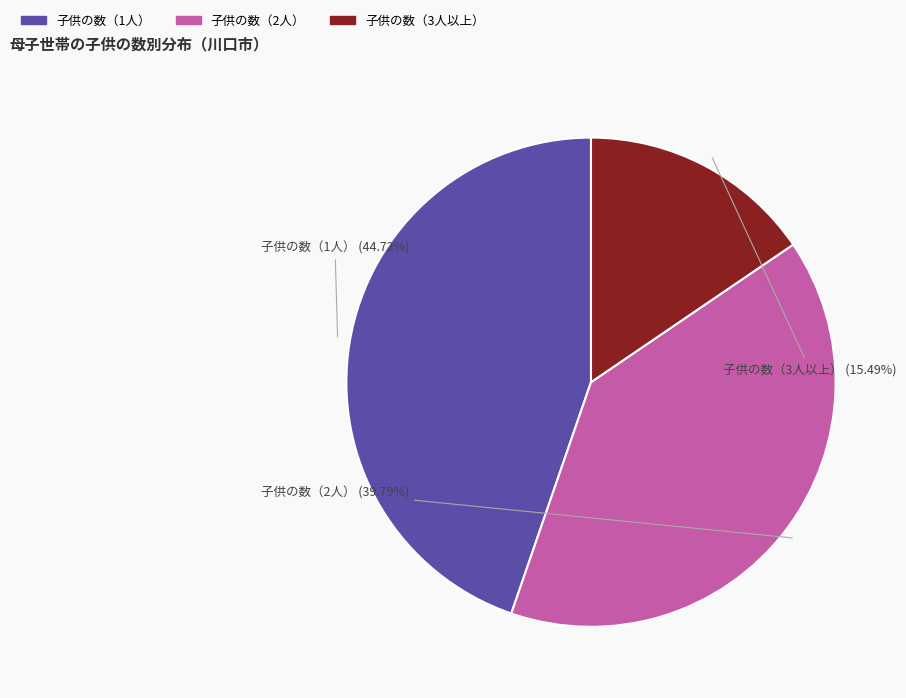

To the nearest percent, what is the difference between the 子供の数（3人以上） and 子供の数（2人） slice percentages?

24%